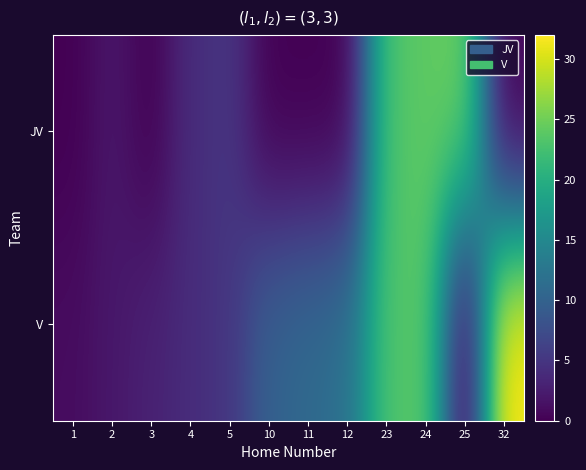

At how many categories does at least one series exceed 30?

1